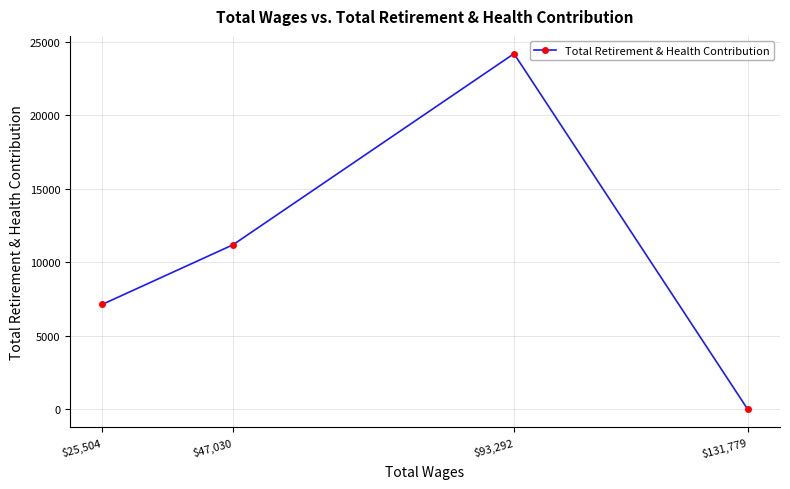

Which has a higher value, $25,504 or $131,779?

$25,504